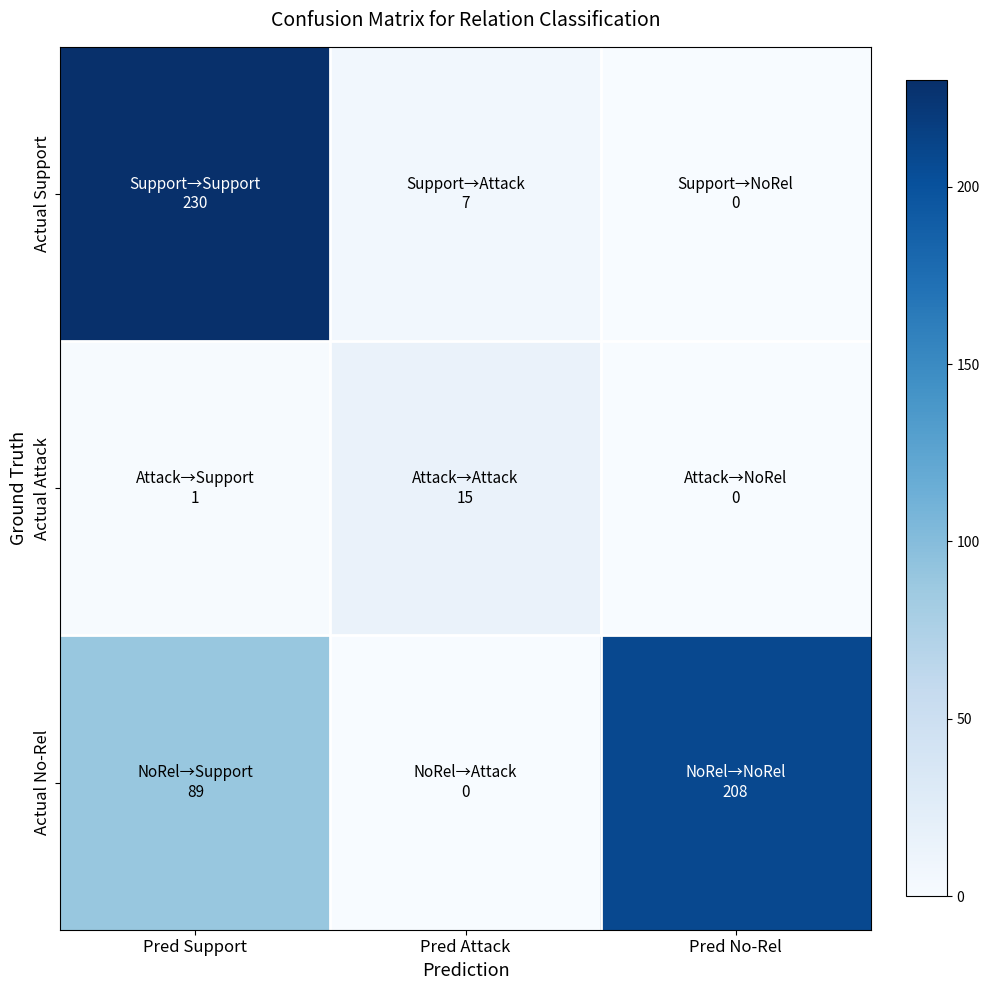

List the series in order of their peak value, lowest first.

Actual Attack, Actual No-Rel, Actual Support